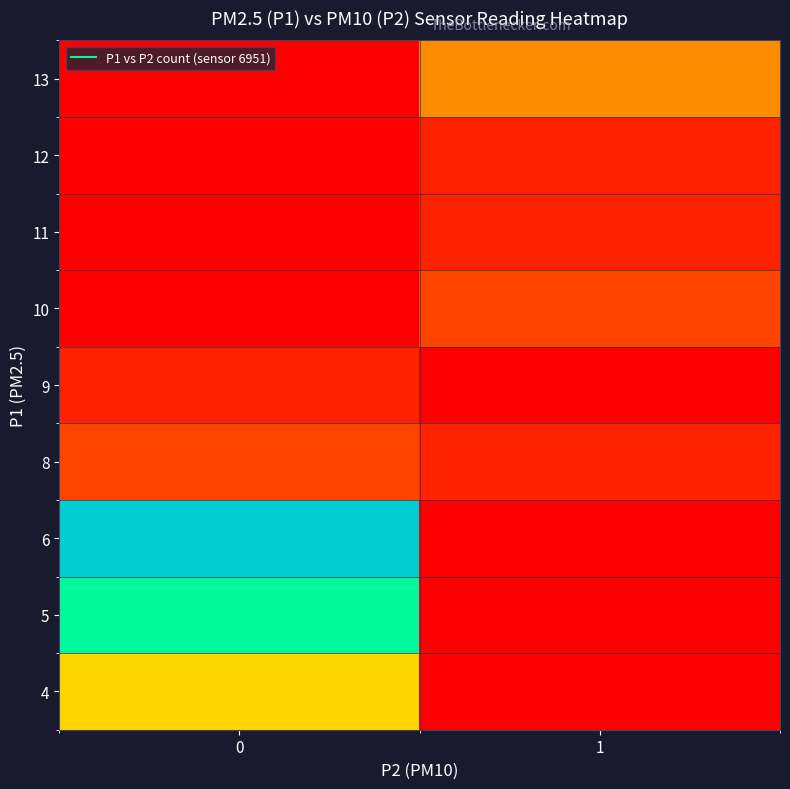

Count the number of data series in this chart.

9